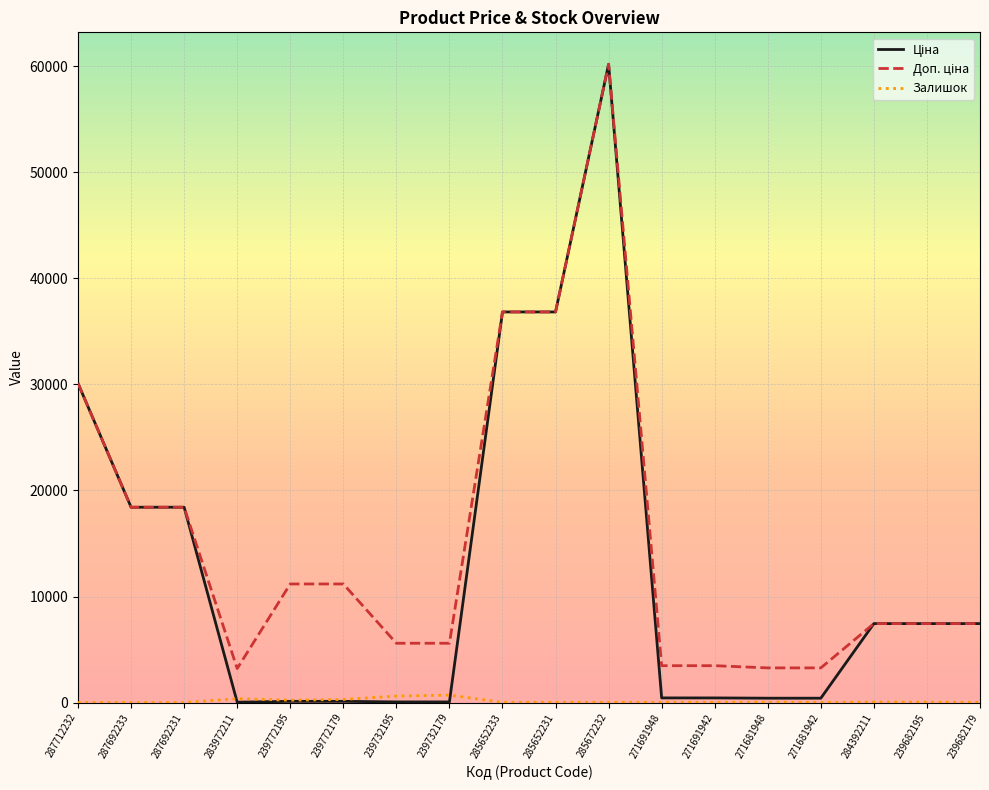

Is this an area chart (filled region under the line)?

No